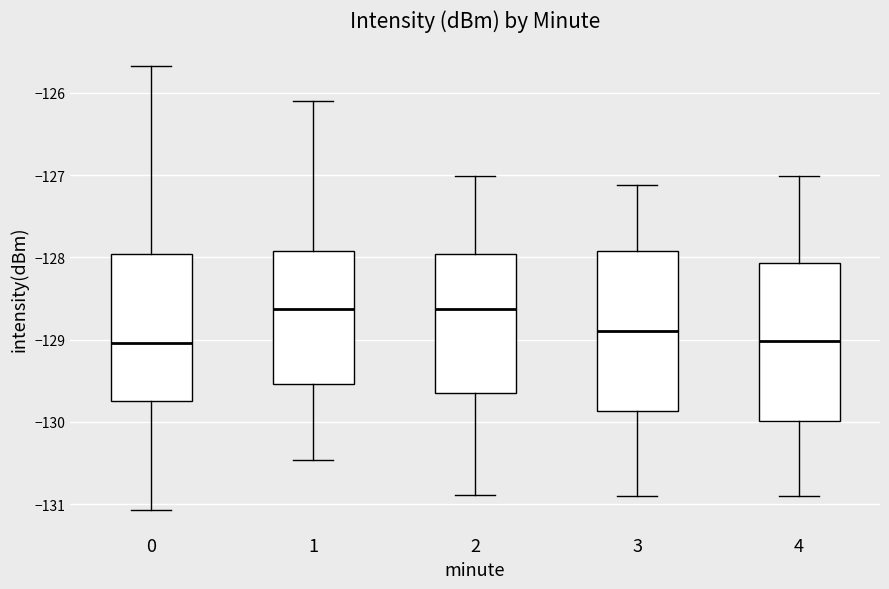

Where is the upper edge of the box at x = 1 on the y-axis? The values are not printed on the chart, so give them approximately, as read against the axis.

-127.9